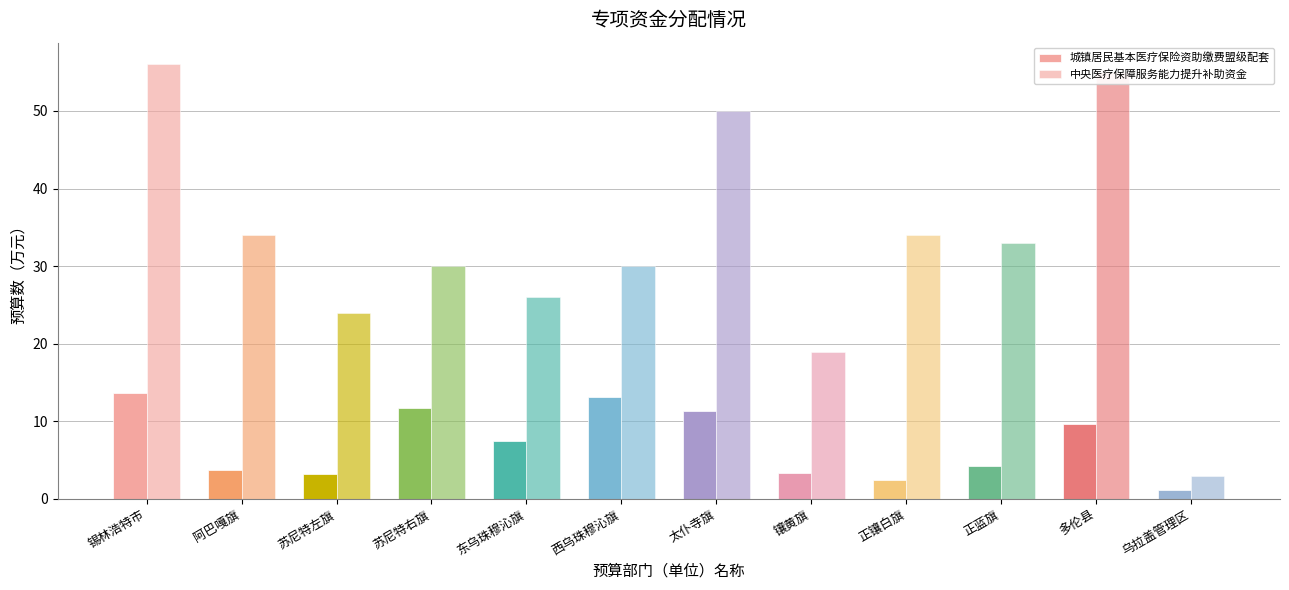

Reading right to left, list all the values displayed in this chart.

城镇居民基本医疗保险资助缴费盟级配套: 乌拉盖管理区=1.1	多伦县=9.7	正蓝旗=4.2	正镶白旗=2.4	镶黄旗=3.4	太仆寺旗=11.3	西乌珠穆沁旗=13.2	东乌珠穆沁旗=7.5	苏尼特右旗=11.7	苏尼特左旗=3.2	阿巴嘎旗=3.7	锡林浩特市=13.6
中央医疗保障服务能力提升补助资金: 乌拉盖管理区=3.0	多伦县=55.0	正蓝旗=33.0	正镶白旗=34.0	镶黄旗=19.0	太仆寺旗=50.0	西乌珠穆沁旗=30.0	东乌珠穆沁旗=26.0	苏尼特右旗=30.0	苏尼特左旗=24.0	阿巴嘎旗=34.0	锡林浩特市=56.0